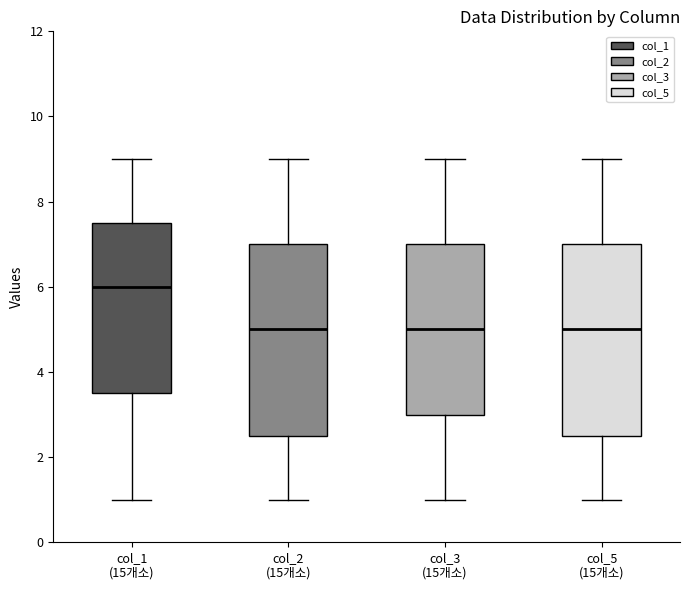

Where does the median line of the box for col_3 (15개소) sit on the y-axis? The values are not printed on the chart, so give them approximately, as read against the axis.

5.0